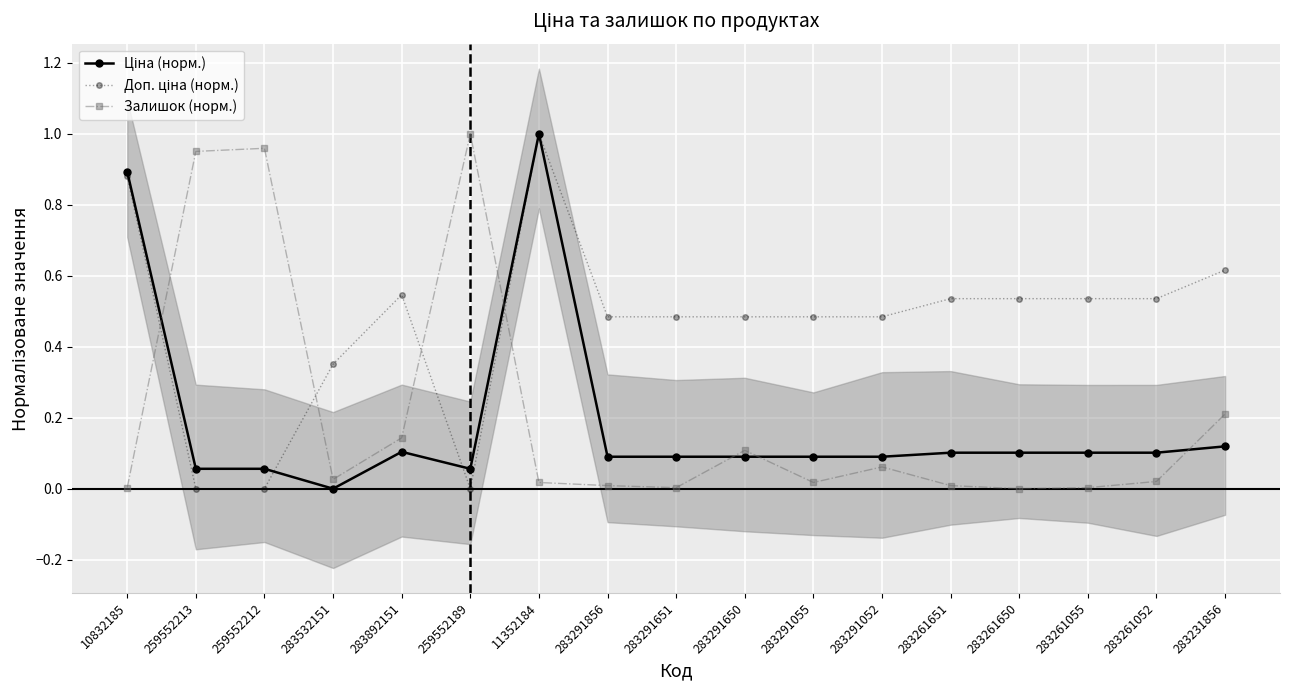

Read the Доп. ціна (норм.) value at 283231856.

0.6